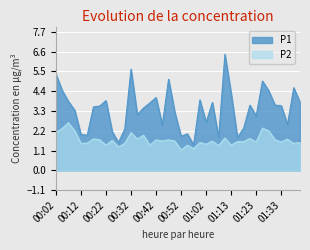

Reading right to left, extract all data points from this chart.

P1: 3.8	4.6	2.5	3.6	3.6	4.4	5.0	3.0	3.6	2.4	1.8	4.3	6.5	1.8	3.8	2.7	3.9	1.4	2.0	1.9	3.2	5.1	2.5	4.0	3.8	3.5	3.1	5.6	2.3	1.6	2.1	3.9	3.6	3.5	1.9	2.0	3.4	3.8	4.5	5.3
P2: 1.6	1.5	1.7	1.6	1.7	2.2	2.4	1.6	1.8	1.6	1.6	1.4	1.8	1.4	1.6	1.4	1.6	1.2	1.4	1.1	1.6	1.7	1.6	1.7	1.4	1.9	1.8	2.1	1.5	1.3	1.7	1.4	1.7	1.8	1.5	1.5	2.2	2.6	2.3	2.1